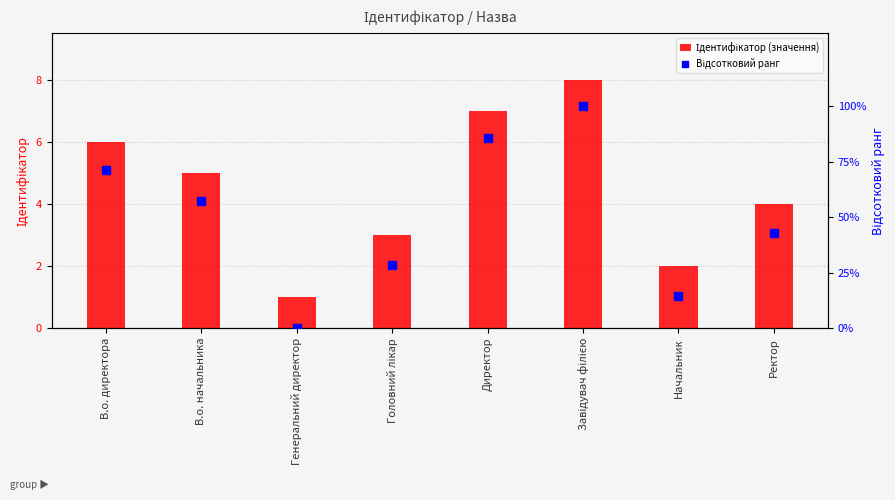

Is the value of Відсотковий ранг at Генеральний директор greater than the value of Ідентифікатор (значення) at Головний лікар?

No